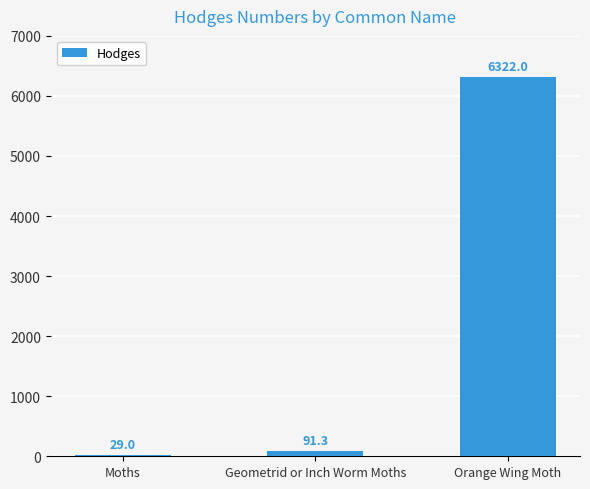

What is the change in value from Moths to Orange Wing Moth?

+6293.0